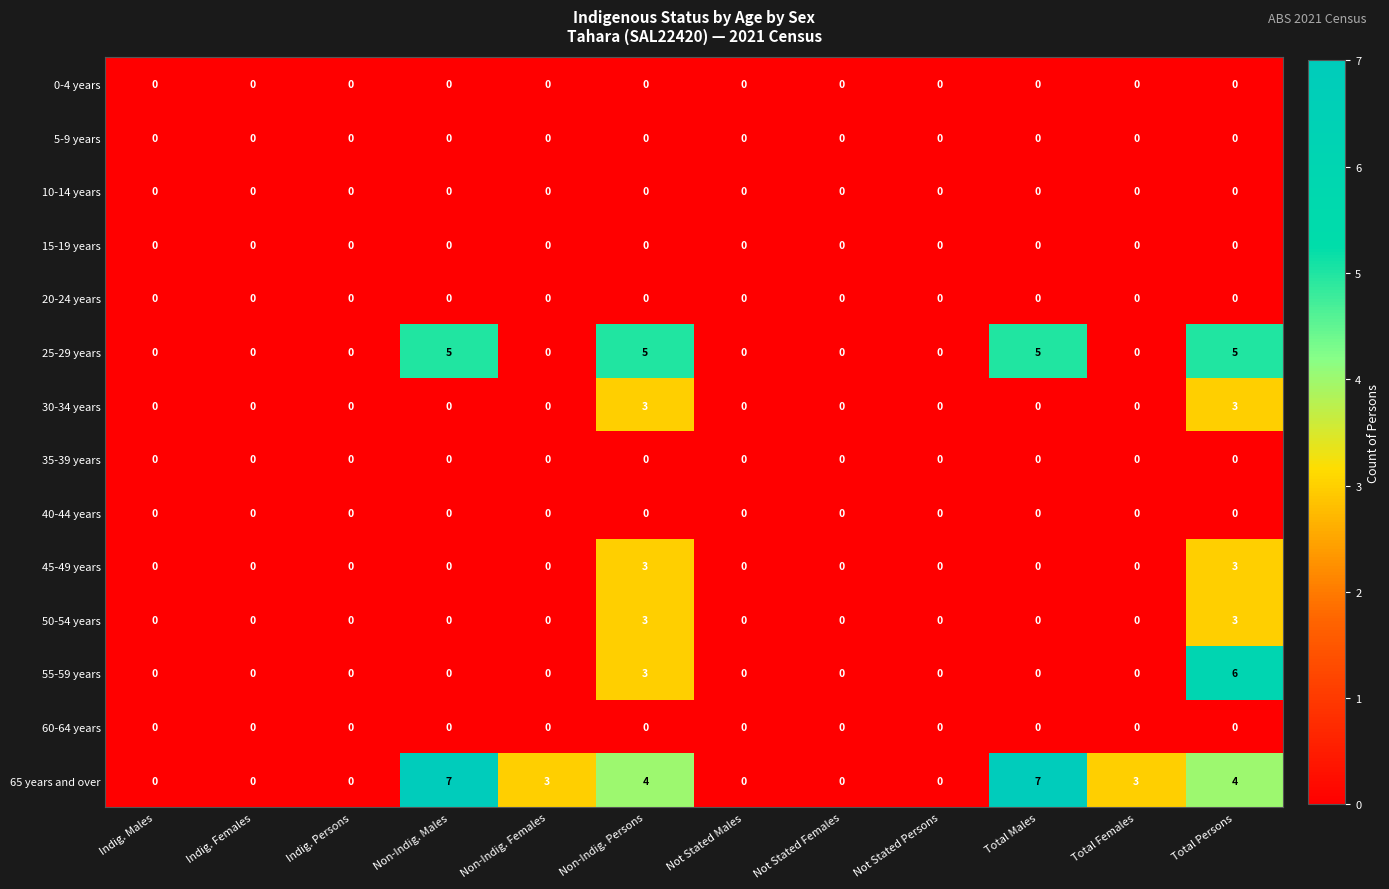

Which series changed the most between Not Stated Persons and Total Males?

65 years and over